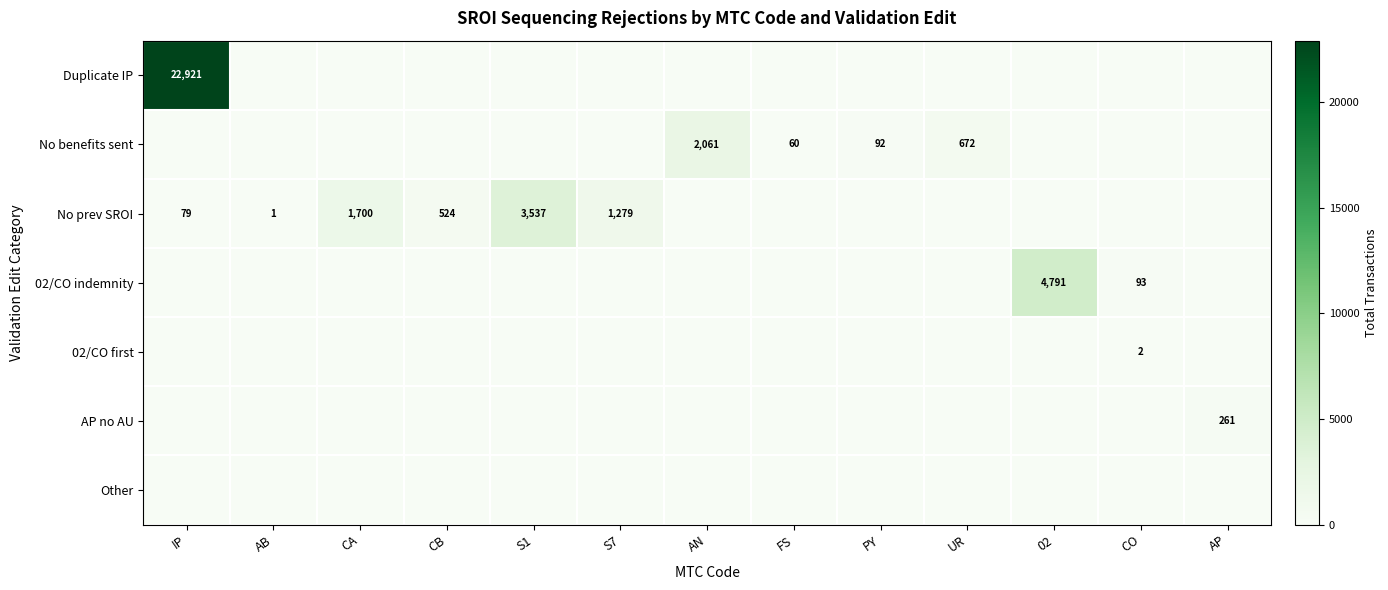

True or false: AP no AU has a value of 261 at AP.

True